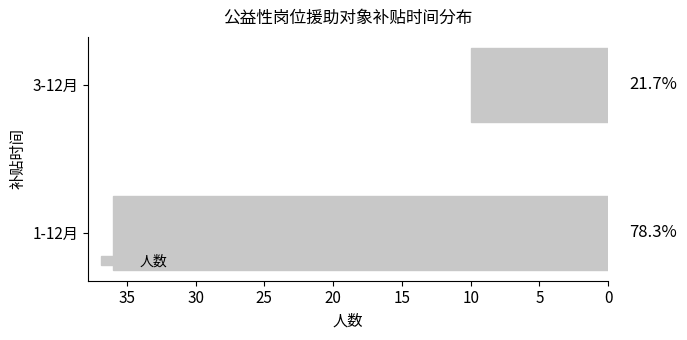

How many bars are there in total?

2